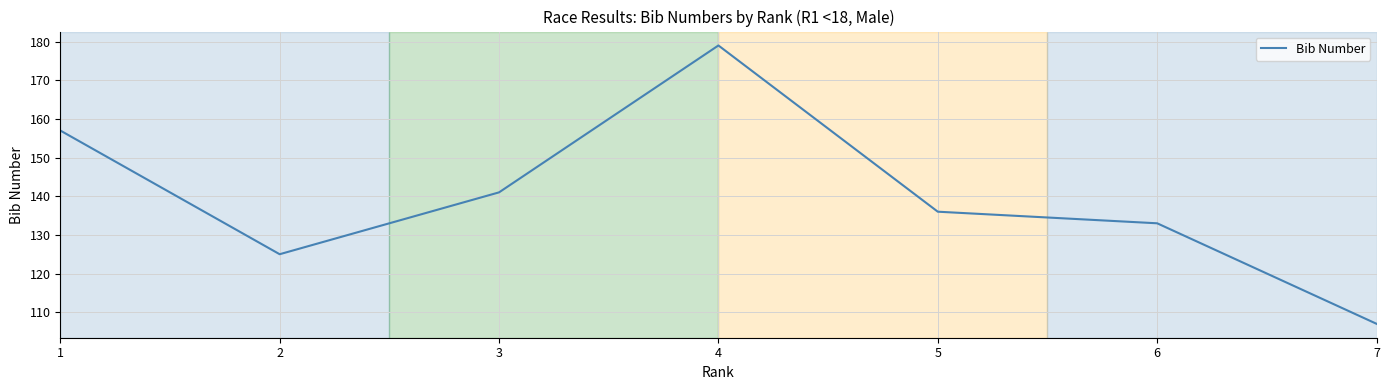

Read the value at 2, to the nearest 5.

125